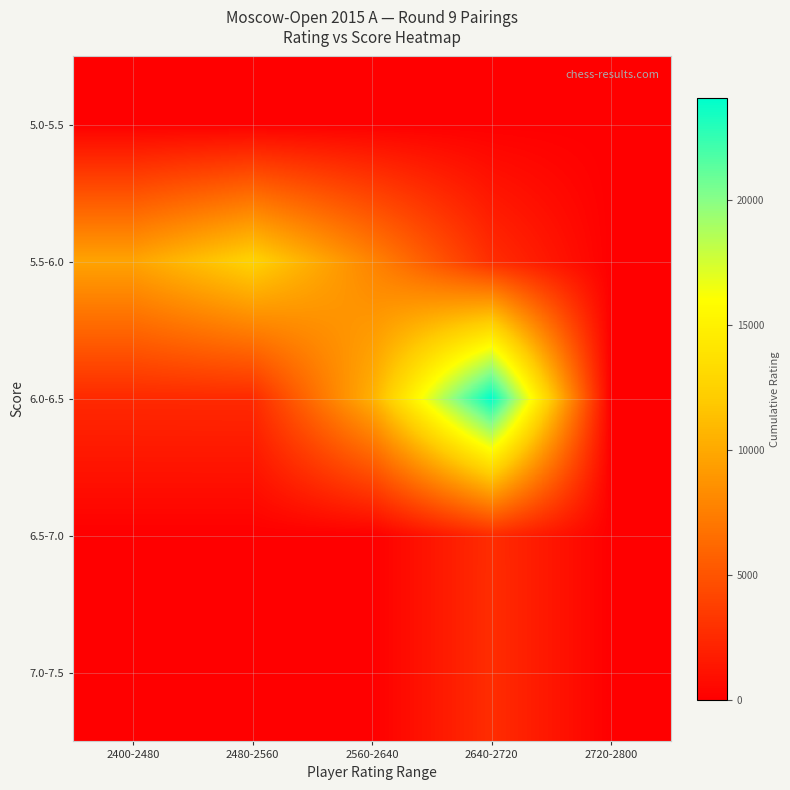

How many series are shown in this chart?

5